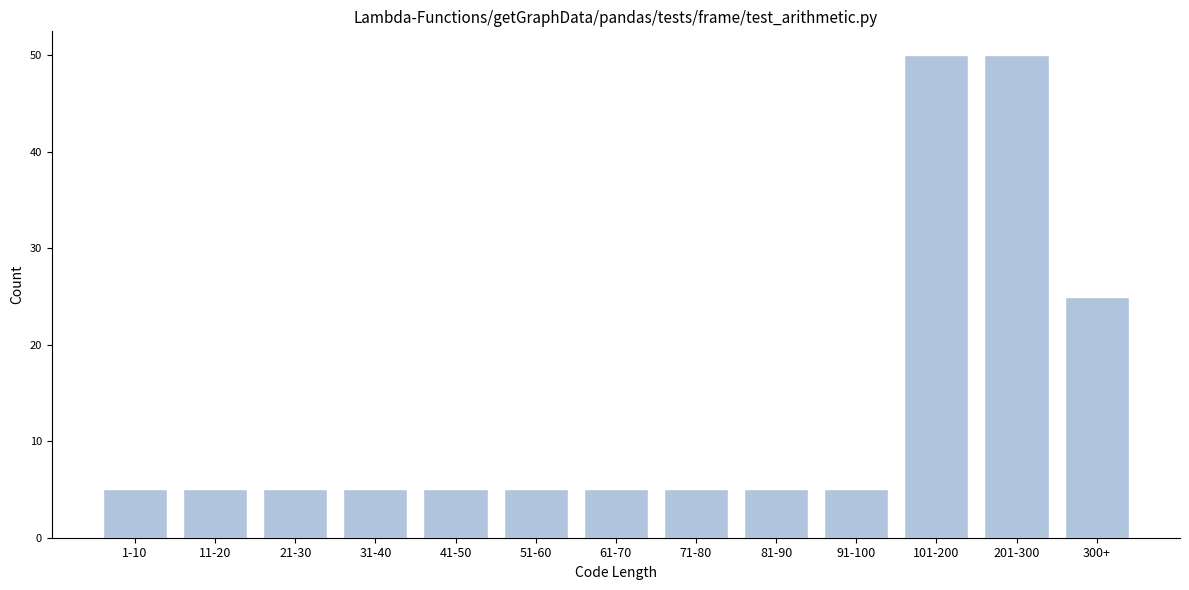

Reading left to right, what are all the values shown in this chart?

5	5	5	5	5	5	5	5	5	5	50	50	25